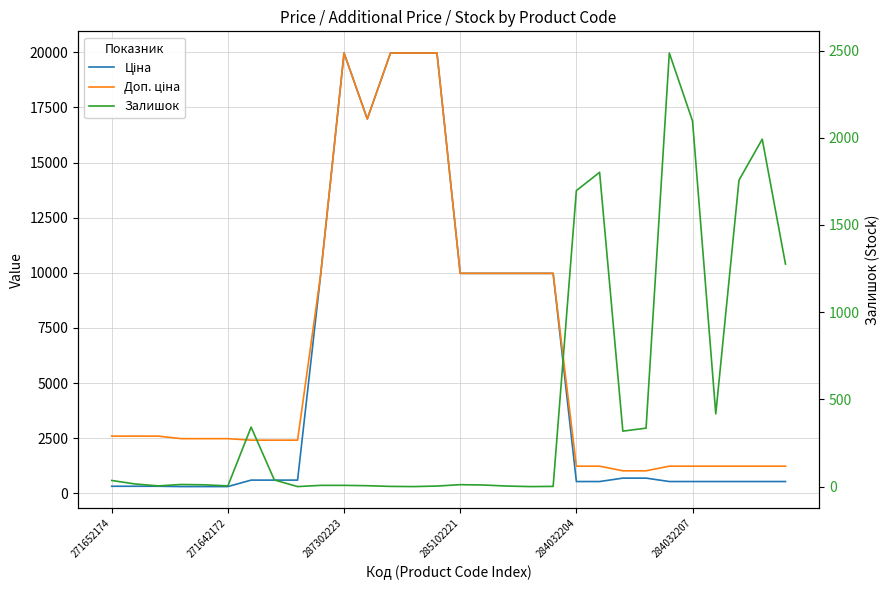

Read the Ціна value at 11.

16976.3